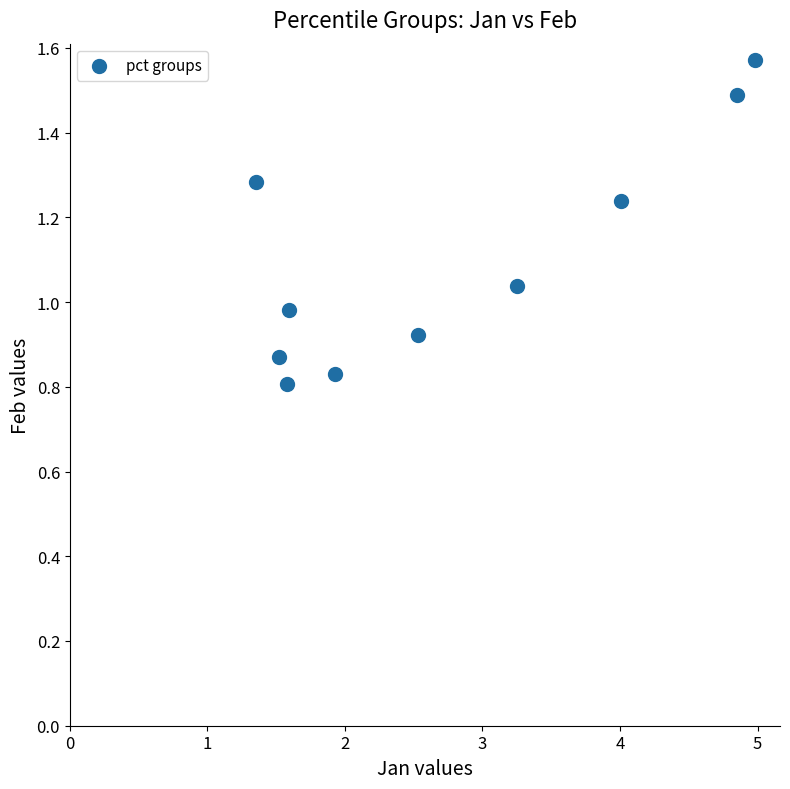

What is the range of X values (max minus min)?

3.6